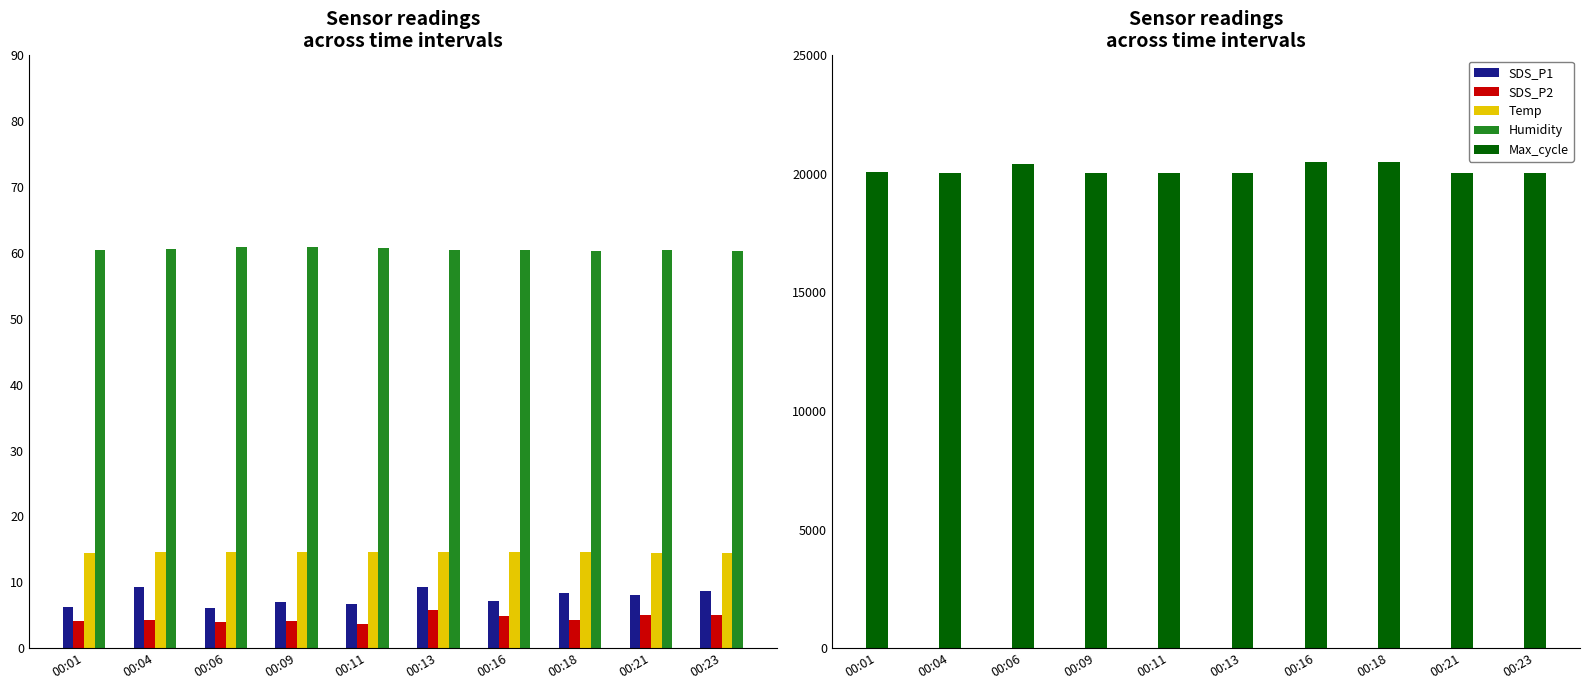

What is the approximate value of SDS_P2 at 00:16?

4.8